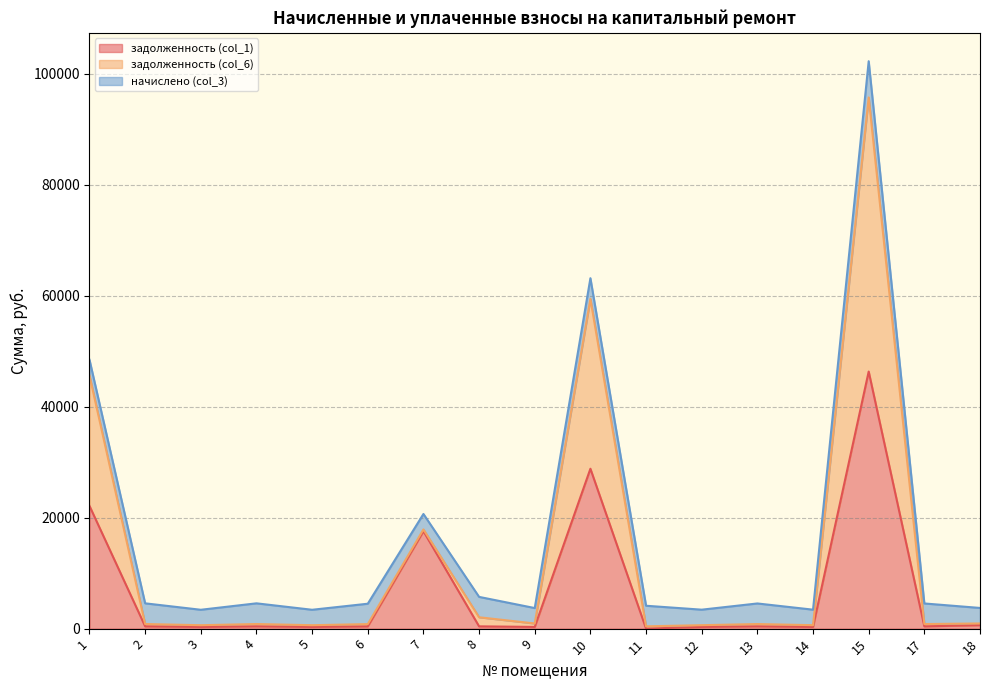

Which has a higher value, 10 or 14?

10